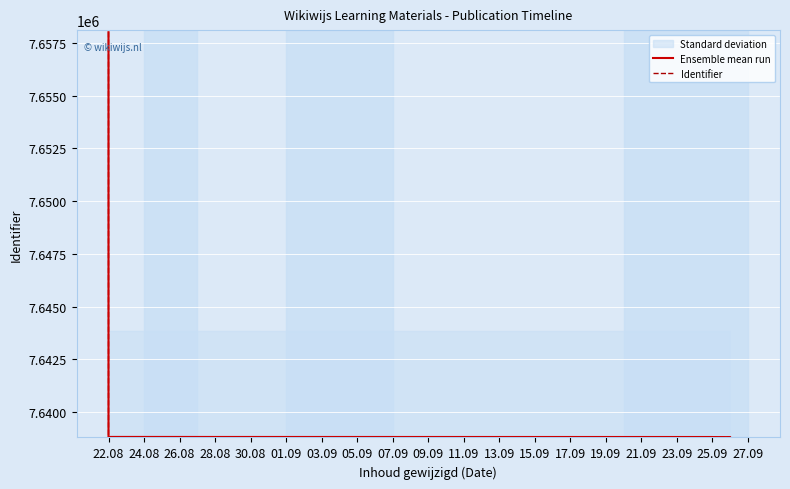

Is it true that Identifier equals 7638817 at 01.09?

True